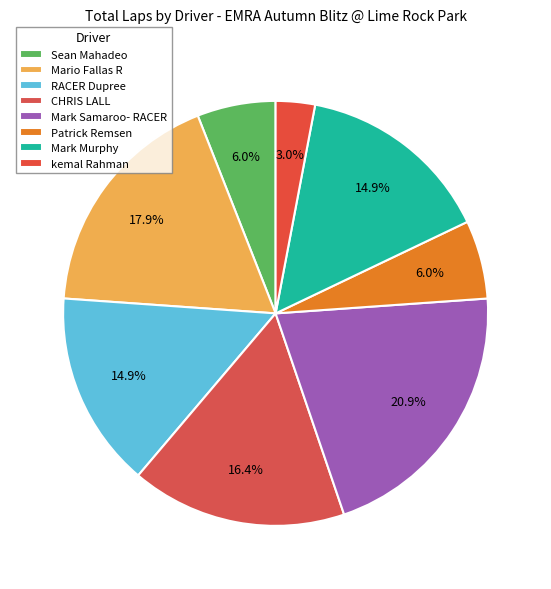

Does any single category account for the majority?

No